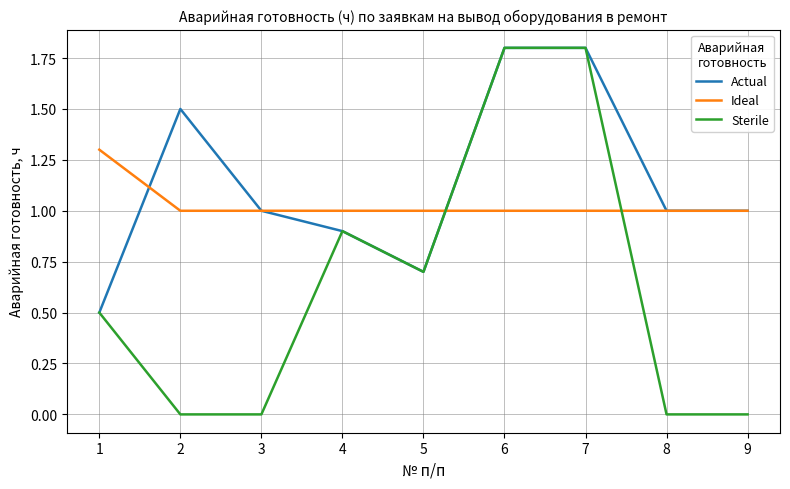

How many series are shown in this chart?

3